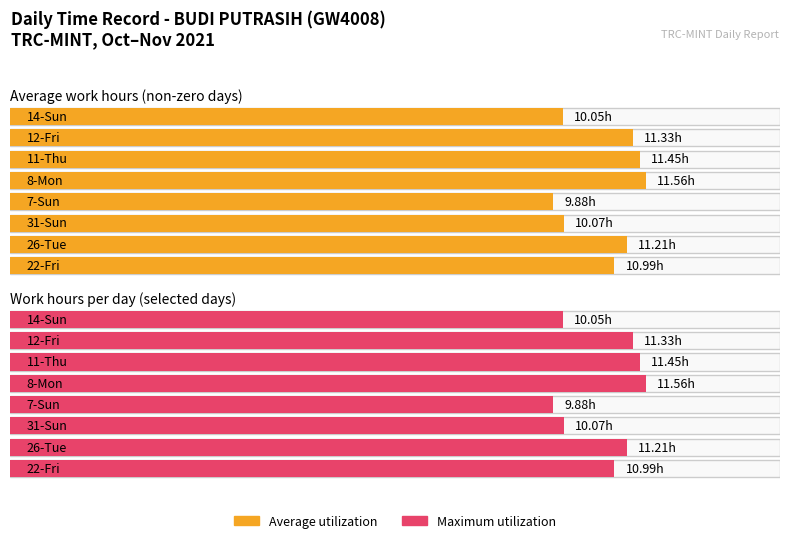

What is the average value of the Maximum utilization series?

10.8